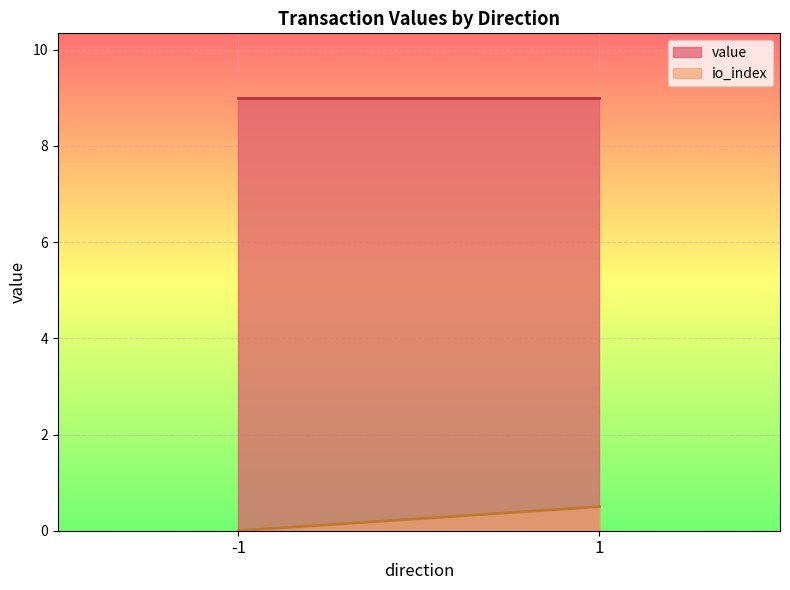

List the series in order of their peak value, lowest first.

io_index, value